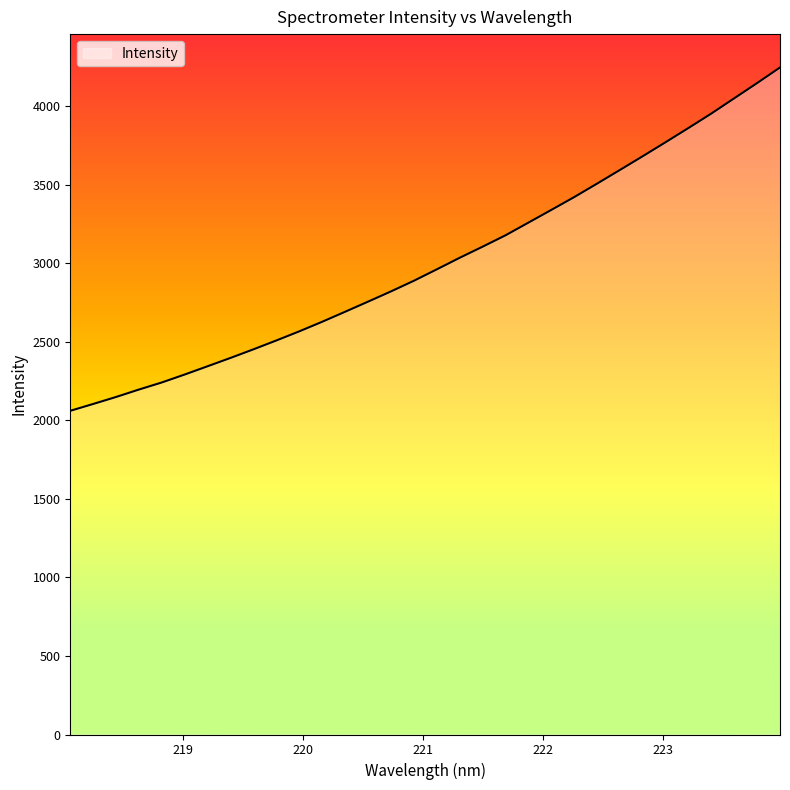

What is the minimum value shown in the chart?

2061.3